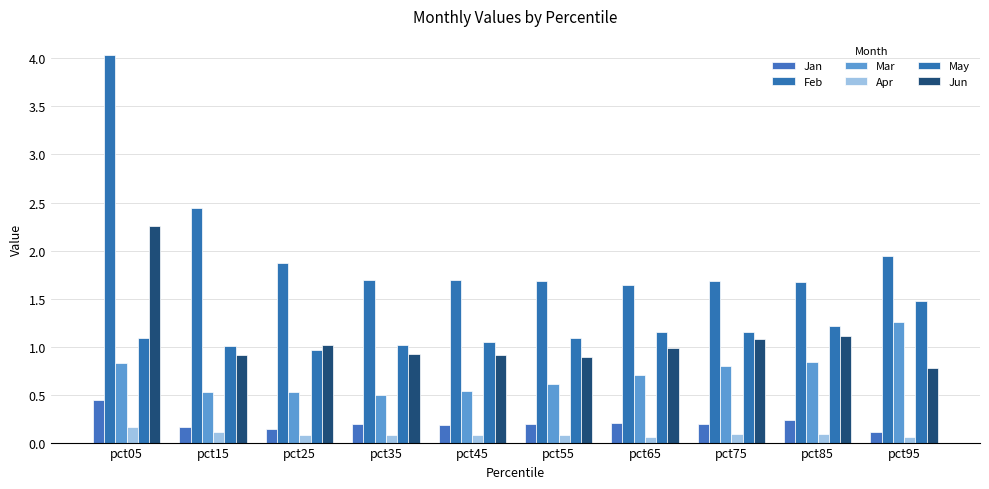

What is the difference between the maximum and minimum values in the Feb series?

2.4